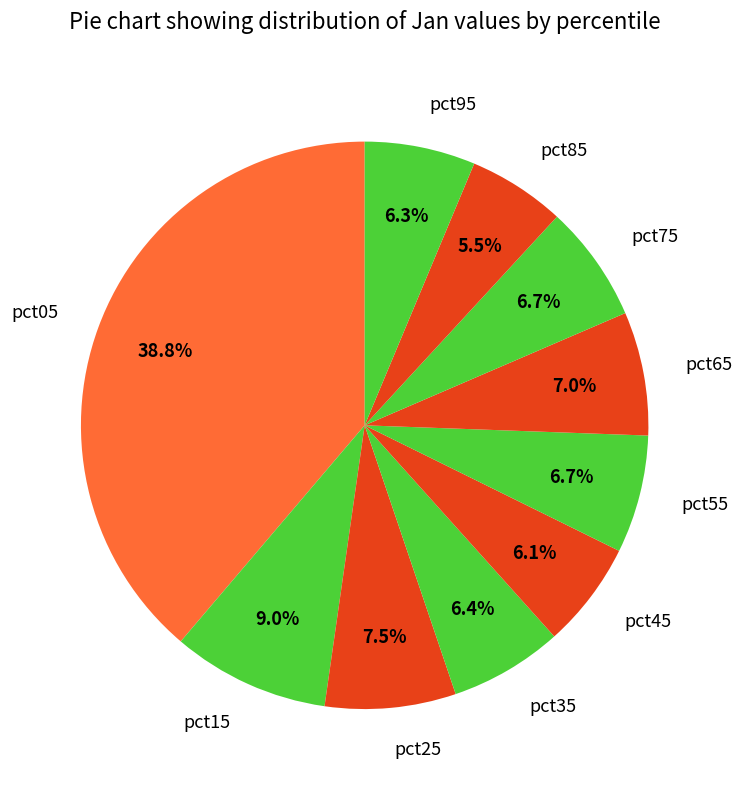

Count the number of slices in the pie.

10